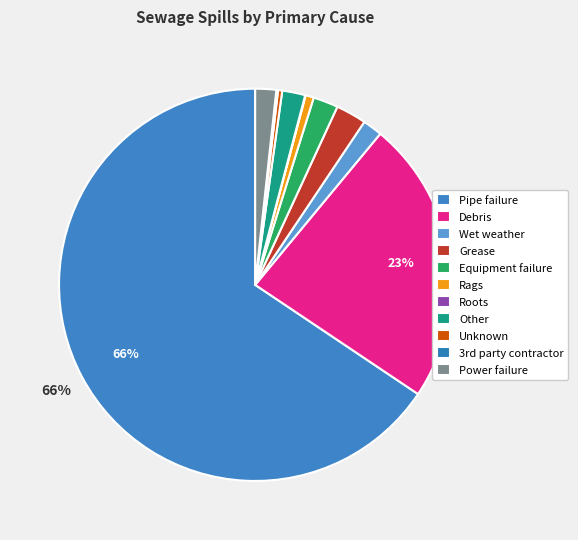

Is there a majority slice in this chart?

Yes